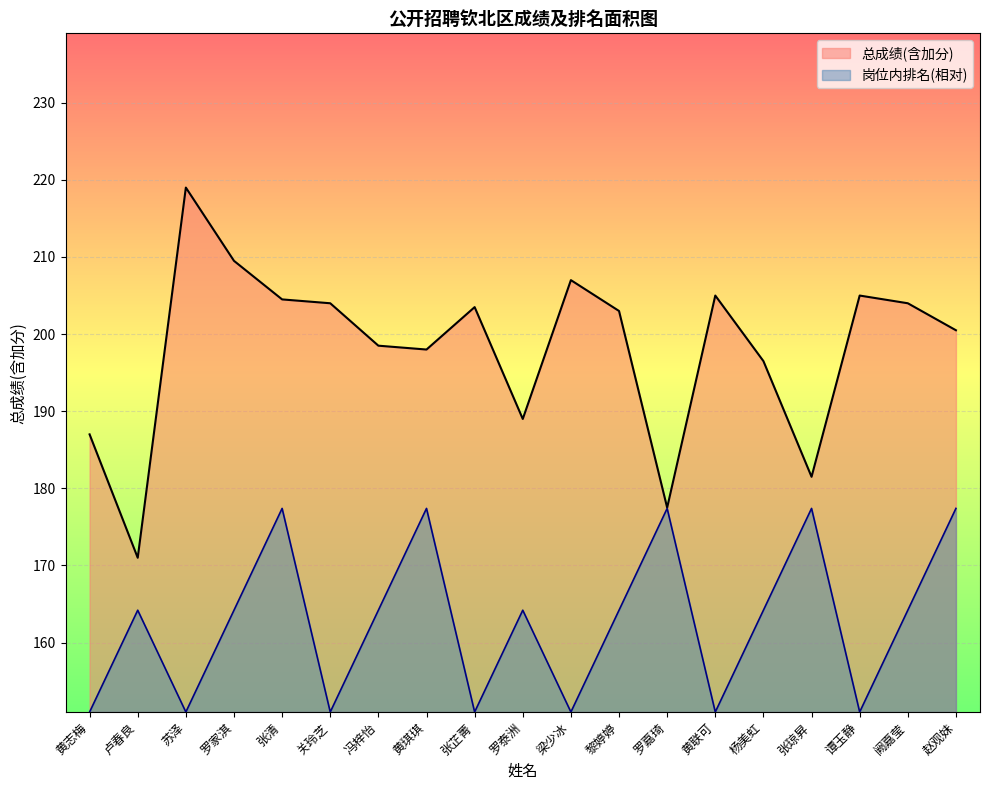

Which series has the widest spread of values?

总成绩(含加分)